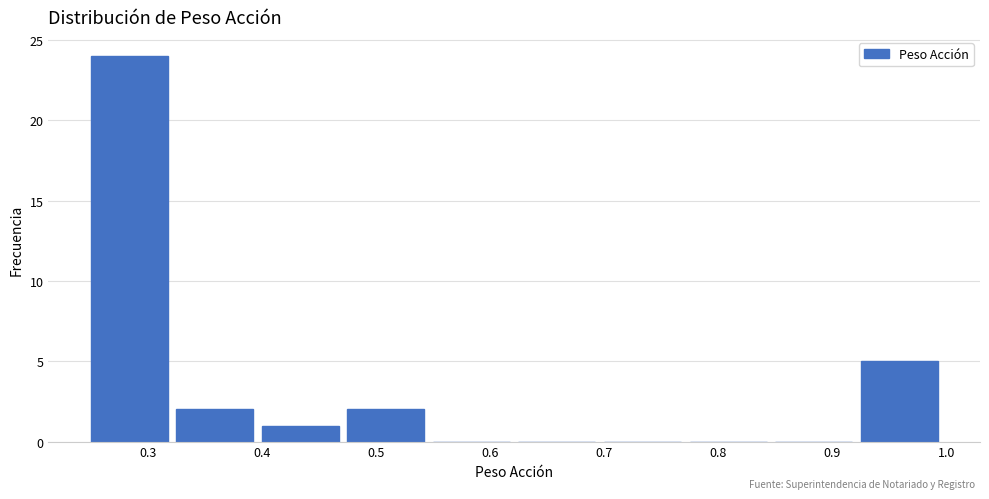

Reading left to right, transcribe this chart: for each bar, give the range it covers on the x-axis and its height. Neither the bar edges nor the heights are printed on the chart, so give them approximately, as read against the axes.

0.250 to 0.325: 24
0.325 to 0.400: 2
0.400 to 0.475: 1
0.475 to 0.550: 2
0.550 to 0.625: 0
0.625 to 0.700: 0
0.700 to 0.775: 0
0.775 to 0.850: 0
0.850 to 0.925: 0
0.925 to 1.000: 5